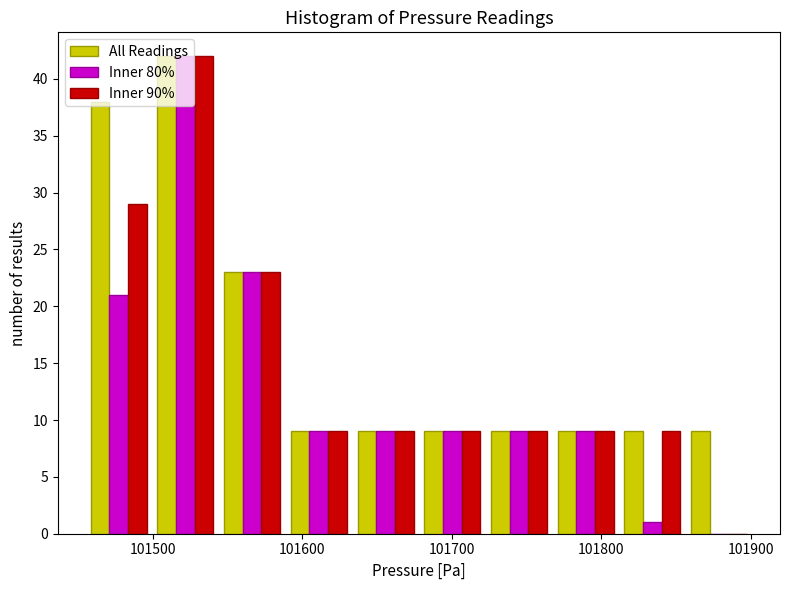

In the Inner 90% series, which range on the x-axis has the tallest bar?

101500 to 101540